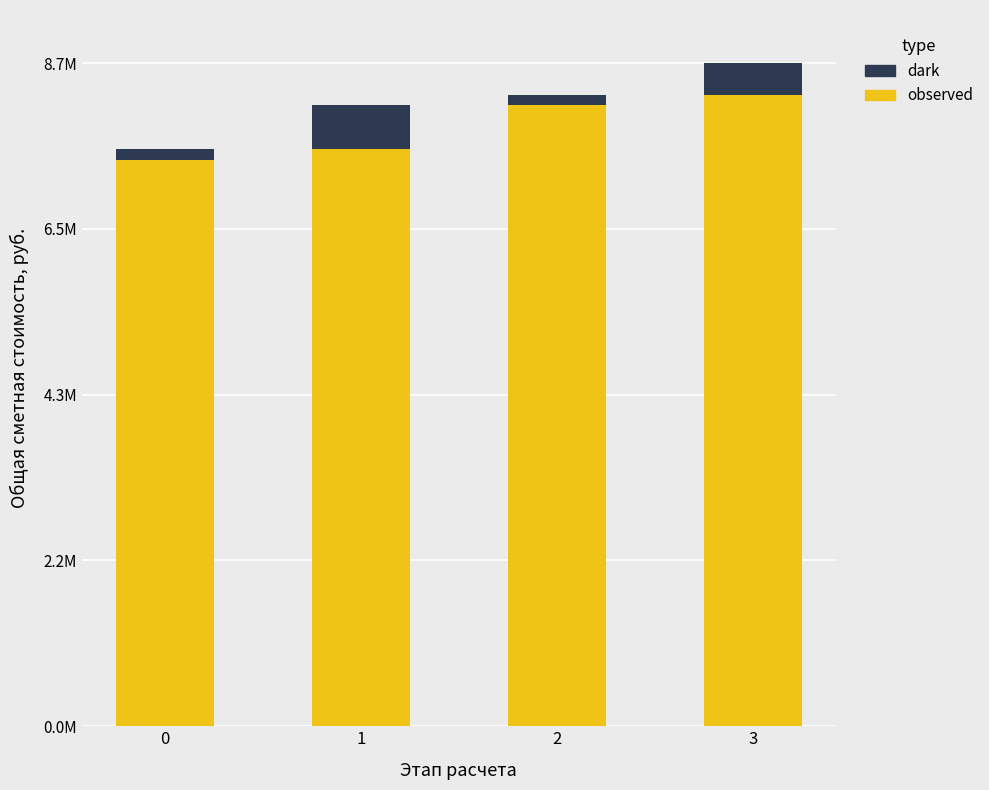

Does the chart contain any negative values?

No